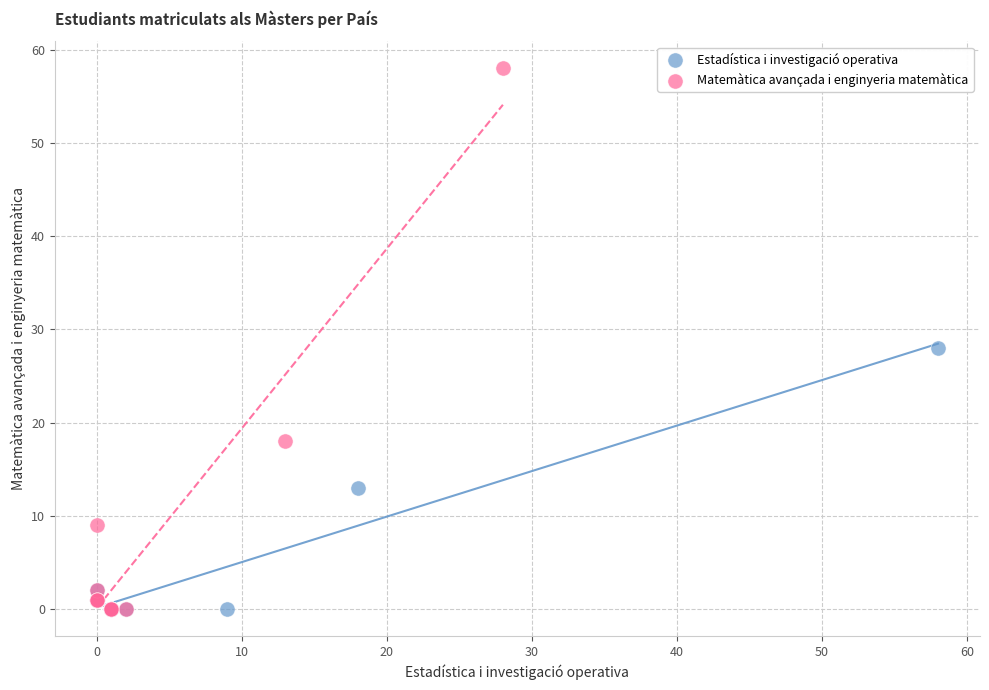

Which series has the widest spread of Y values?

Matemàtica avançada i enginyeria matemàtica